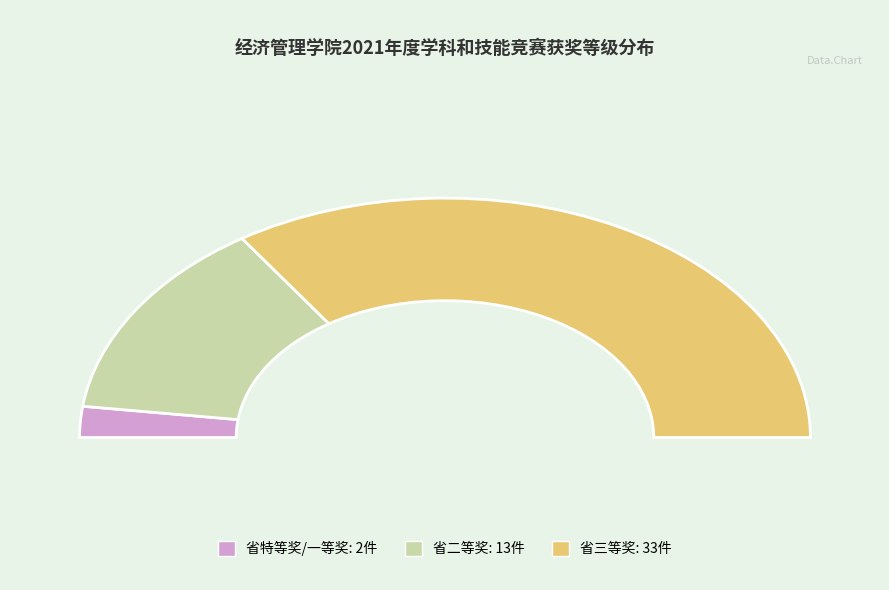

Which category has the biggest portion of the pie?

省三等奖赛区三等奖（或4、5、6名）